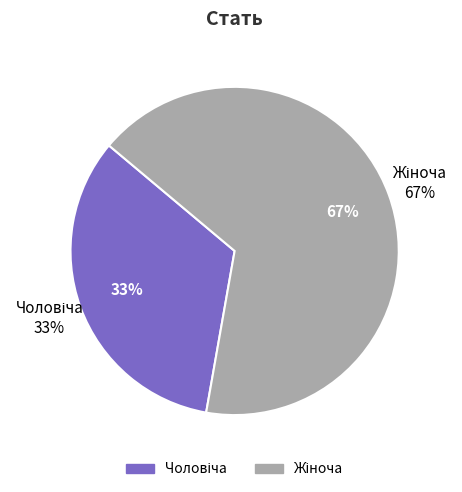

What is the ratio of the value at Чоловіча to the value at Жіноча?

0.5